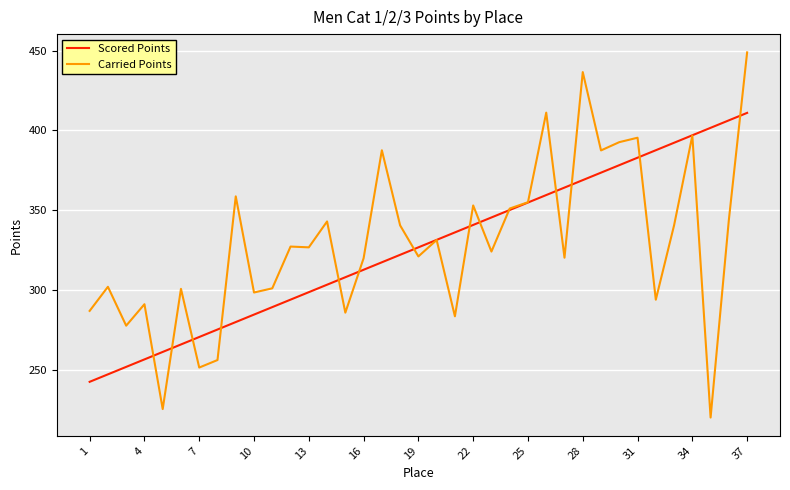

True or false: Scored Points has more than 1 points higher than both neighbors.

False